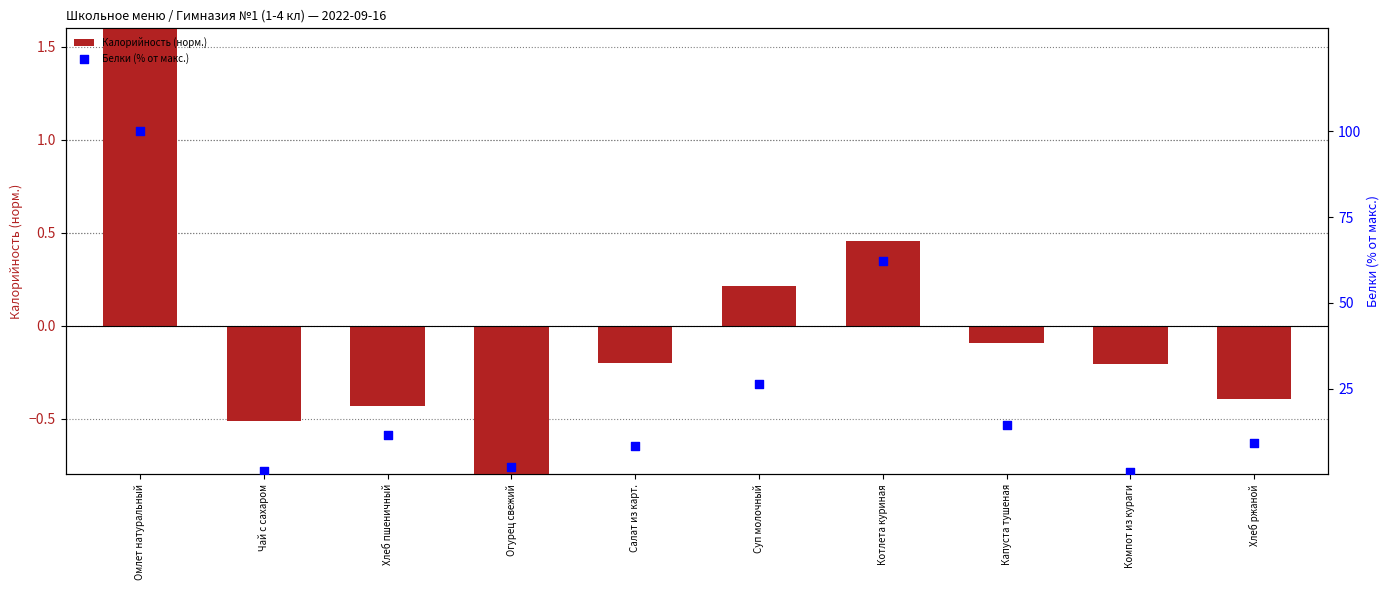

What are all the series names shown in the legend?

Калорийность (норм.), Белки (% от макс.)